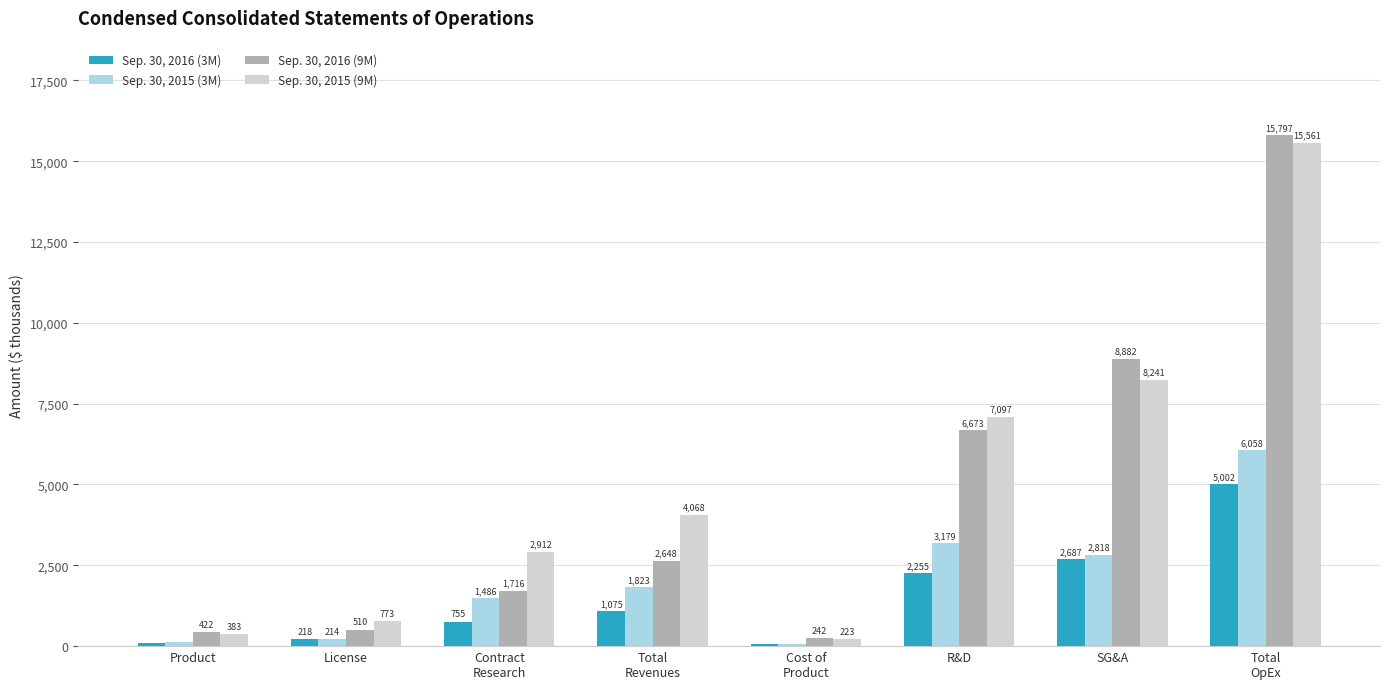

What is the sum of the Sep. 30, 2015 (3M) values at License and SG&A?

3032